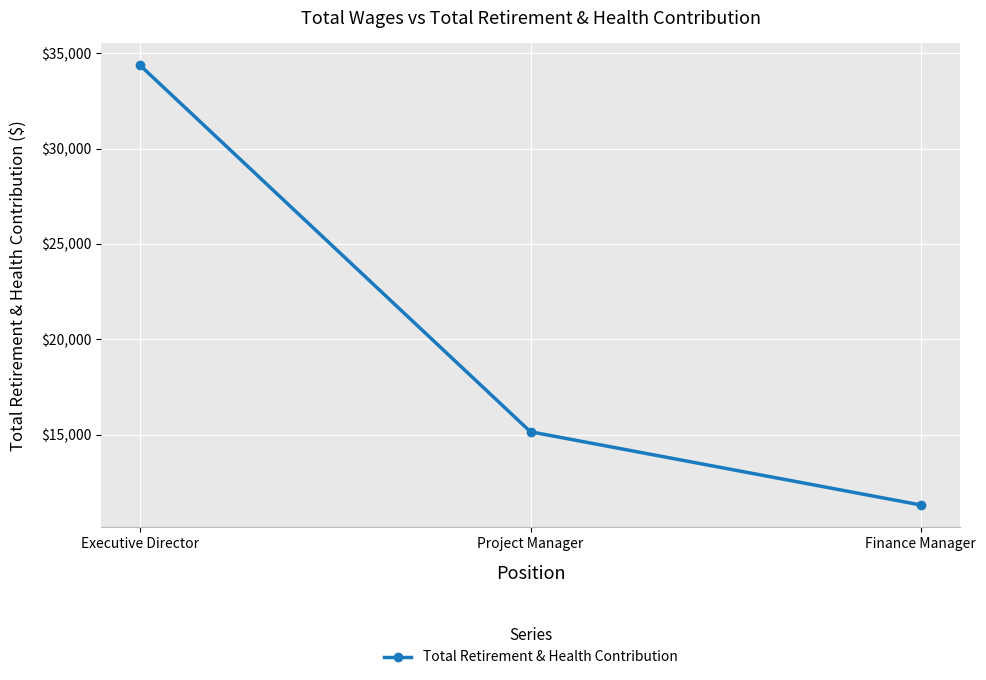

What position from the right is Finance Manager?

1